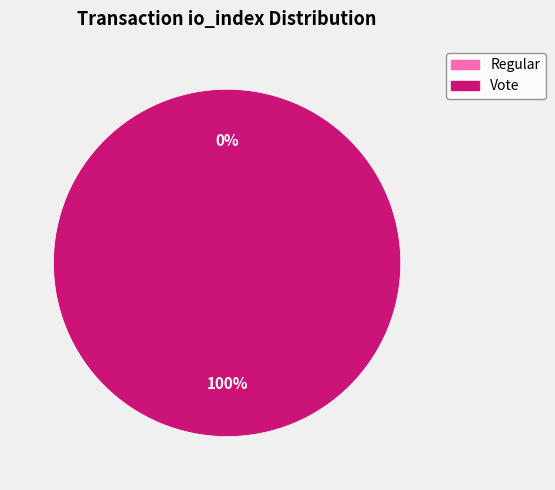

What percentage do Regular and Vote together represent?

100.0%